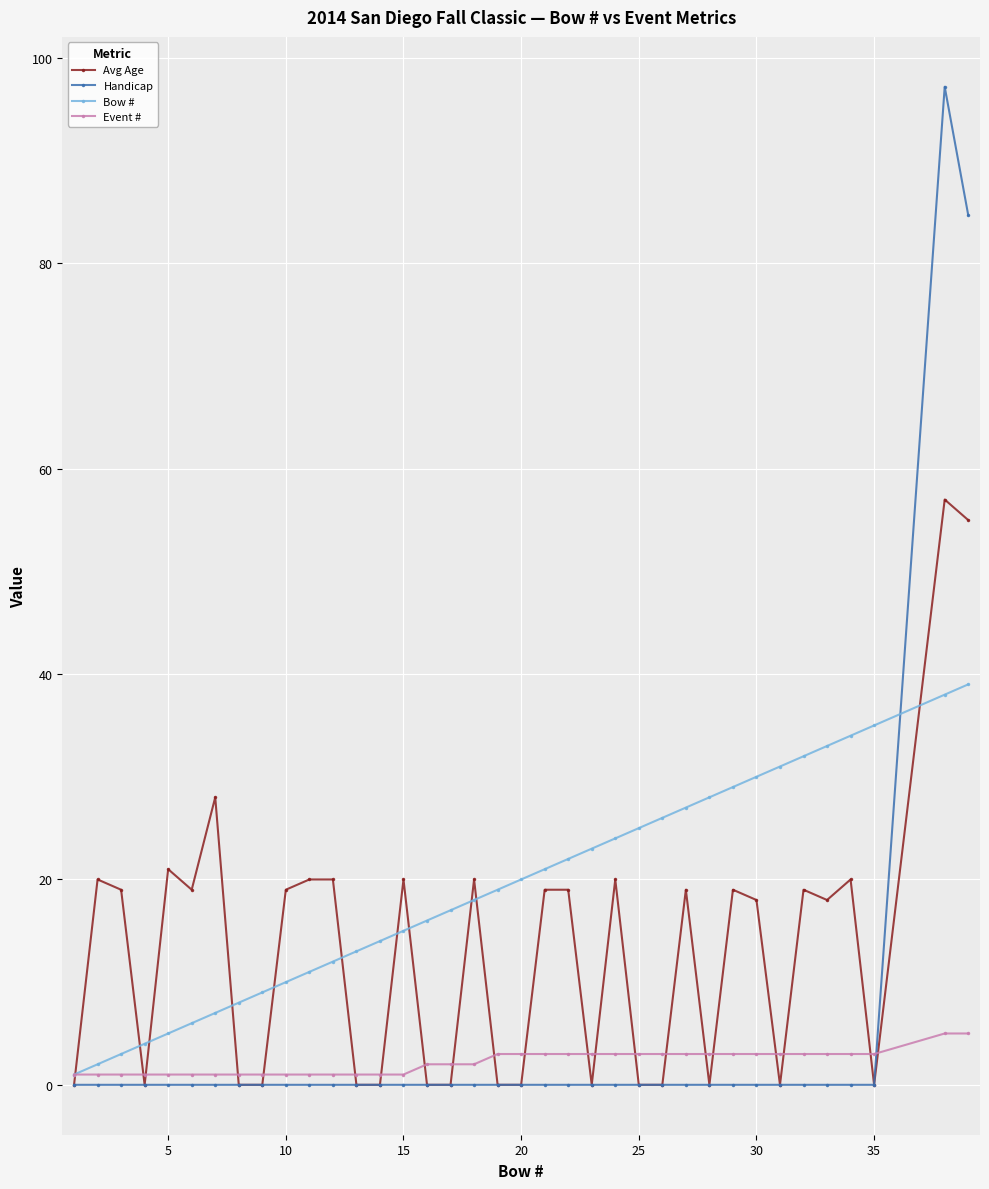

What is the sum of all Event # values?

82.0